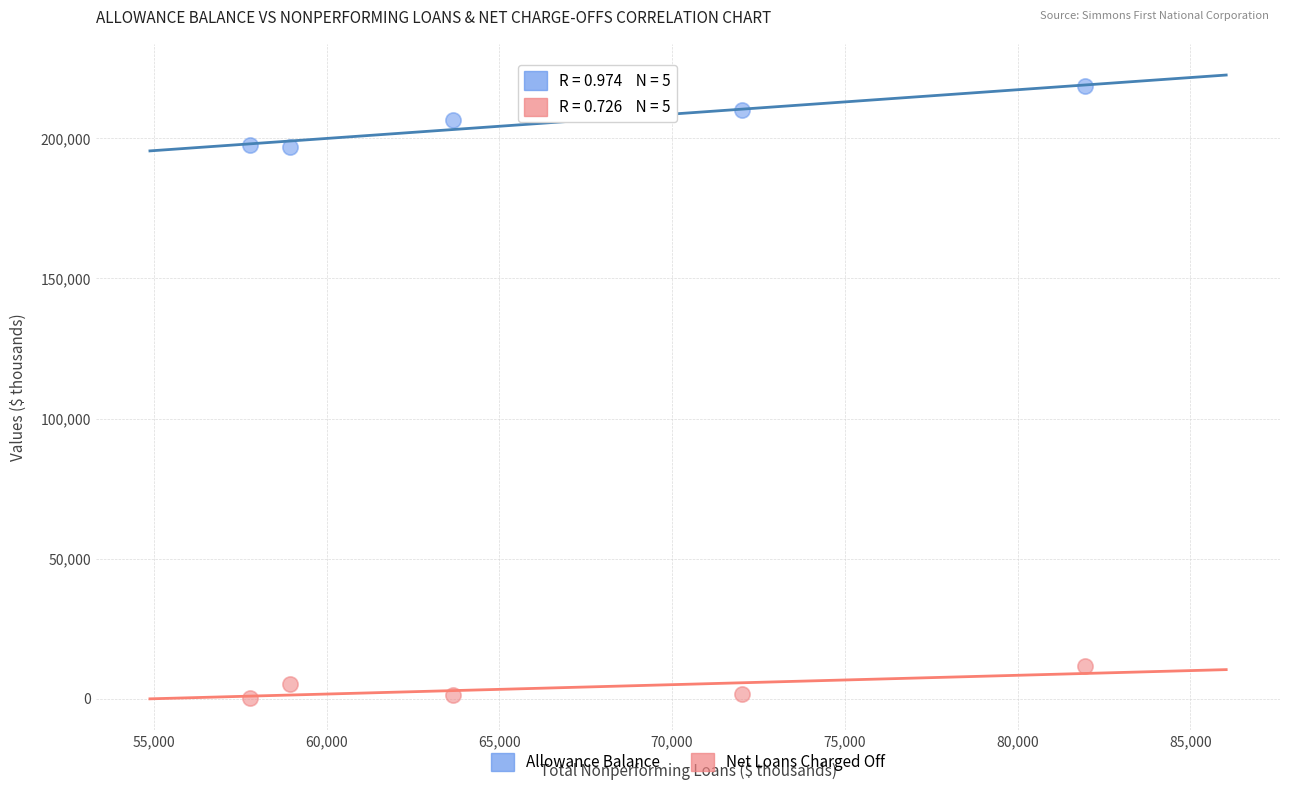

Across all data points, what is the average X value?

66866